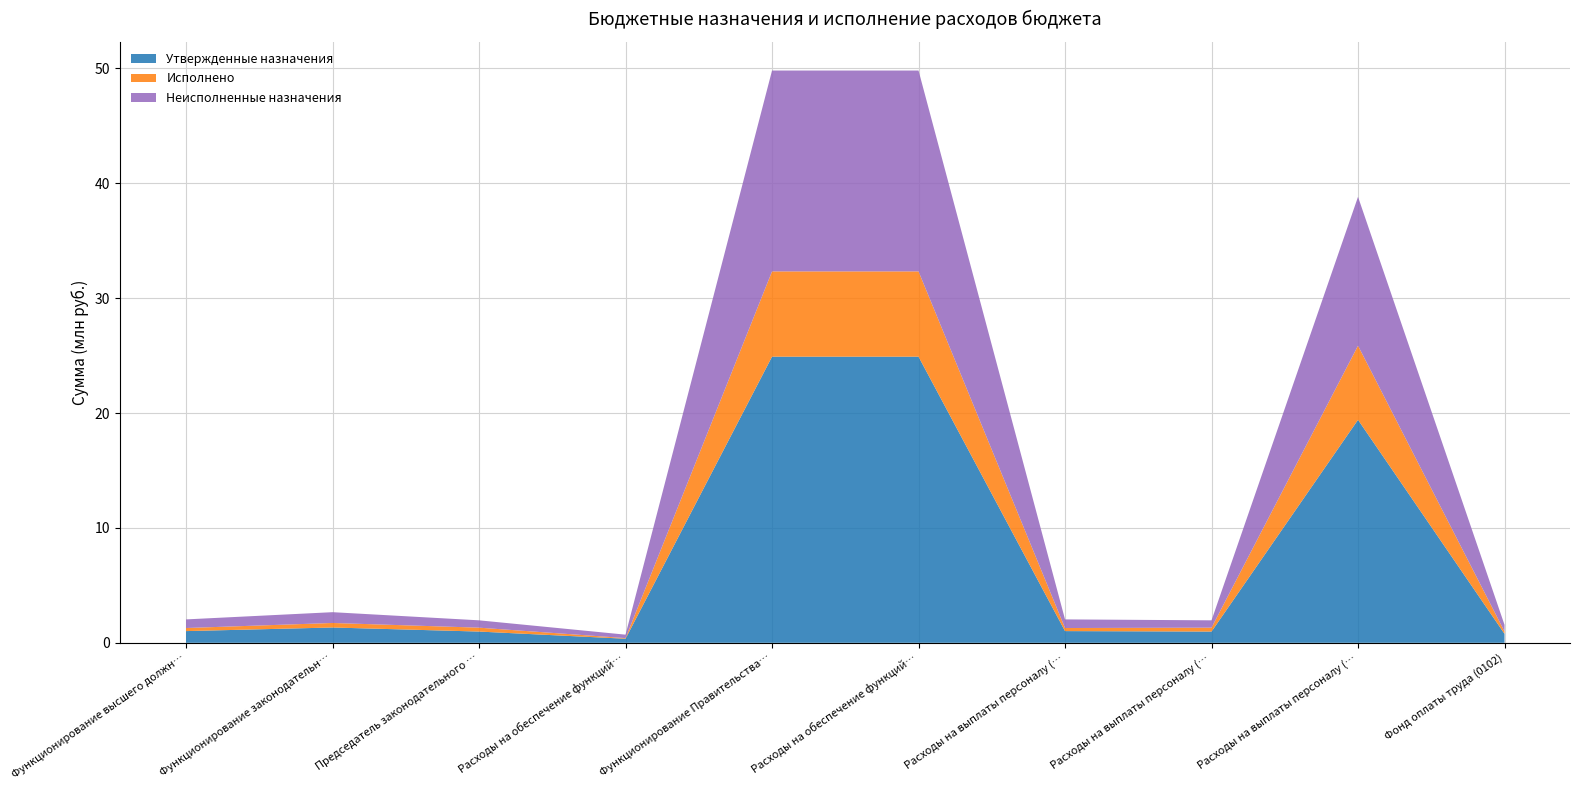

Reading right to left, what are all the values shown in this chart?

Утвержденные назначения: Фонд оплаты труда (0102)=782200.0	Расходы на выплаты персоналу (0104)=19408200.0	Расходы на выплаты персоналу (0103)=978200.0	Расходы на выплаты персоналу (0102)=1018400.0	Расходы на обеспечение функций муниципальных (0104)=24904400.0	Функционирование Правительства Российской=24904500.0	Расходы на обеспечение функций муниципальных (0103)=354400.0	Председатель законодательного (представительного)=978200.0	Функционирование законодательных (представительных)=1332600.0	Функционирование высшего должностного лица=1018400.0
Исполнено: Фонд оплаты труда (0102)=204704.0	Расходы на выплаты персоналу (0104)=6452745.3	Расходы на выплаты персоналу (0103)=339288.7	Расходы на выплаты персоналу (0102)=268165.0	Расходы на обеспечение функций муниципальных (0104)=7421562.4	Функционирование Правительства Российской=7421562.4	Расходы на обеспечение функций муниципальных (0103)=54195.9	Председатель законодательного (представительного)=339288.7	Функционирование законодательных (представительных)=393484.7	Функционирование высшего должностного лица=268165.0
Неисполненные назначения: Фонд оплаты труда (0102)=577496.0	Расходы на выплаты персоналу (0104)=12955454.7	Расходы на выплаты персоналу (0103)=638911.3	Расходы на выплаты персоналу (0102)=750235.0	Расходы на обеспечение функций муниципальных (0104)=17482837.6	Функционирование Правительства Российской=17482937.6	Расходы на обеспечение функций муниципальных (0103)=300204.1	Председатель законодательного (представительного)=638911.3	Функционирование законодательных (представительных)=939115.3	Функционирование высшего должностного лица=750235.0